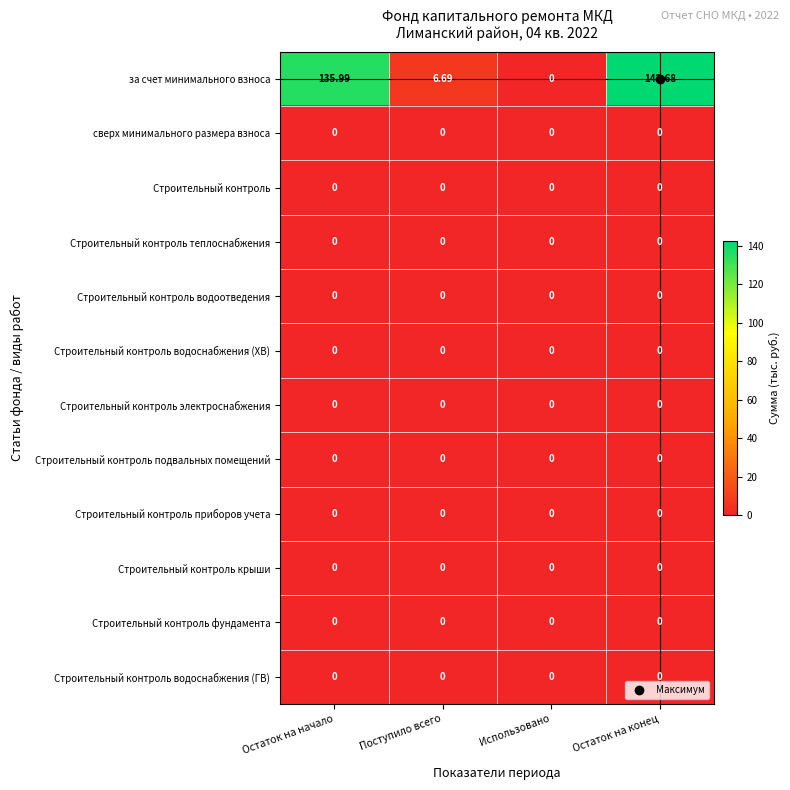

At which category is the sum across all series the highest?

Остаток на конец